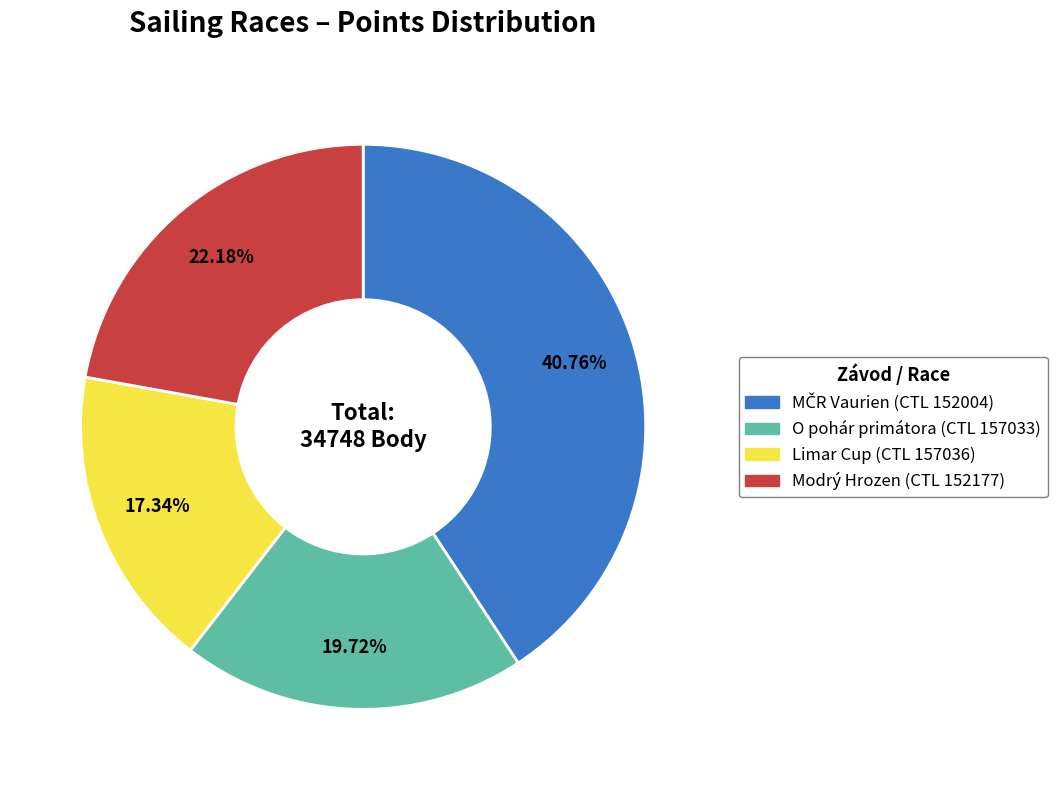

How many segments does this pie chart have?

4